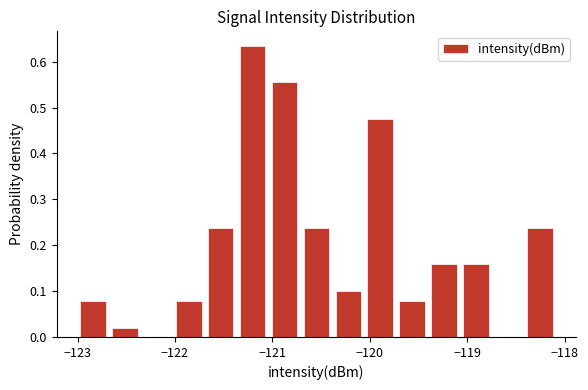

Read against the x-axis, roughly where is the centre of the tallest bar?

-121.2